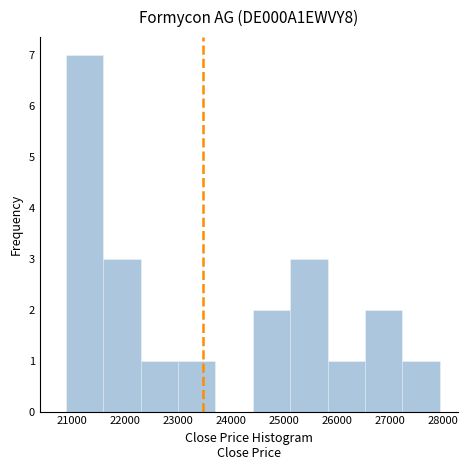

Reading left to right, list every bar in this chart as the range it spans on the x-axis followed by its height. Neither the bar edges nor the heights are printed on the chart, so give them approximately, as read against the axes.

20900 to 21600: 7
21600 to 22300: 3
22300 to 23000: 1
23000 to 23700: 1
23700 to 24400: 0
24400 to 25100: 2
25100 to 25800: 3
25800 to 26500: 1
26500 to 27200: 2
27200 to 27900: 1